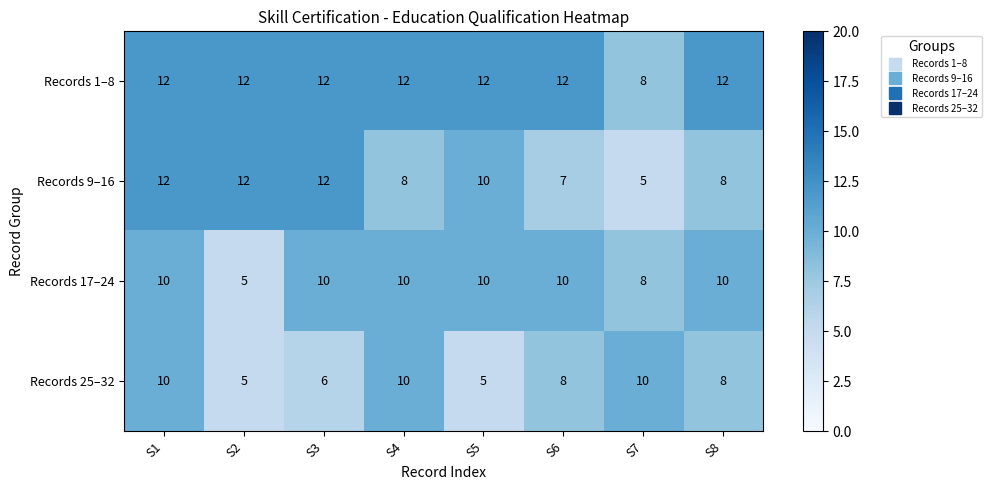

At which label is Records 17–24 closest to 7?

S7